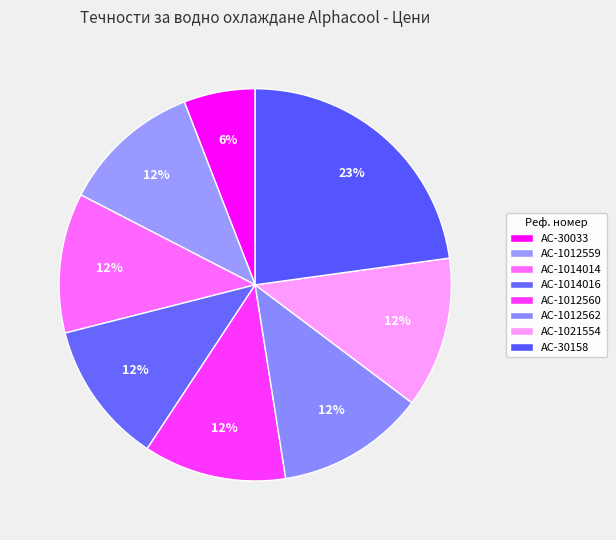

Count the number of slices in the pie.

8